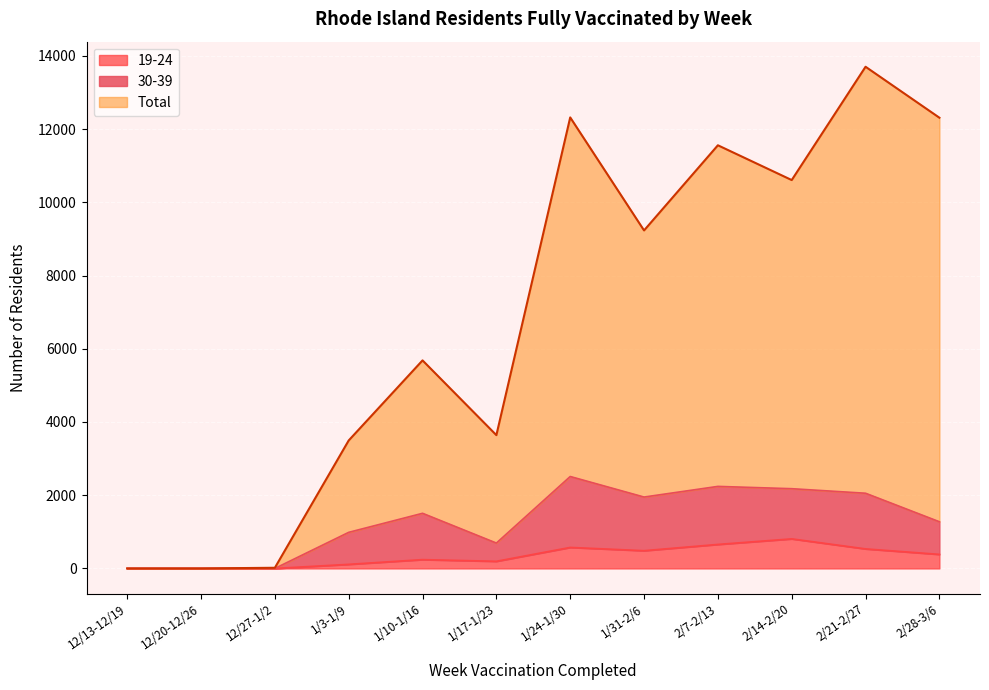

Between 1/17-1/23 and 2/14-2/20, which is larger?

2/14-2/20